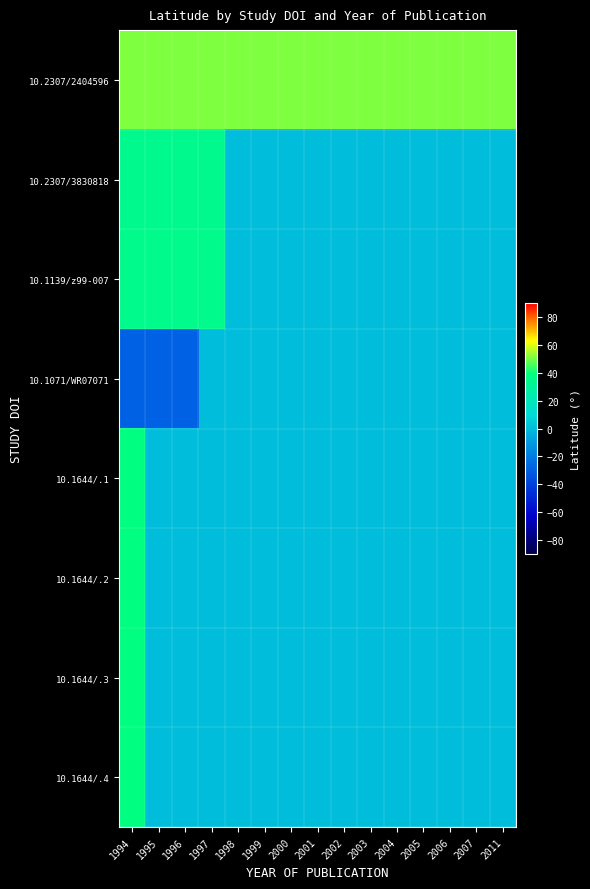

What is the difference between the highest and lowest values at 2011?

50.8